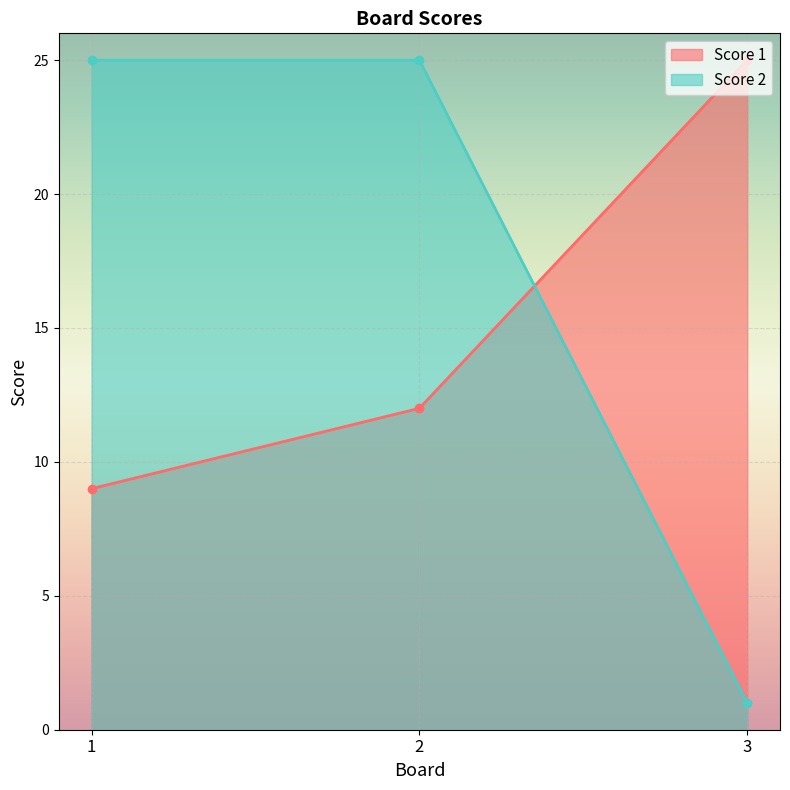

What is the difference between the maximum and minimum values in the Score 1 series?

16